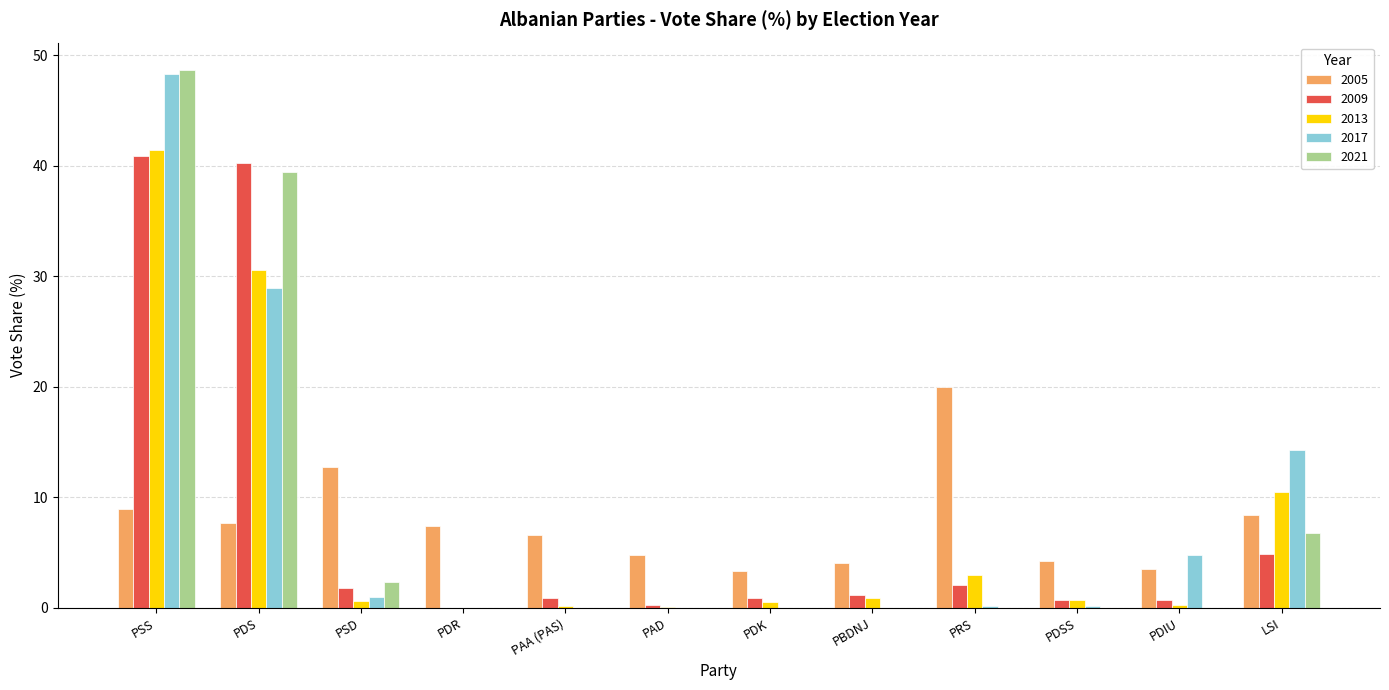

The 2017 series shows 21.4 at LSI. True or false?

False